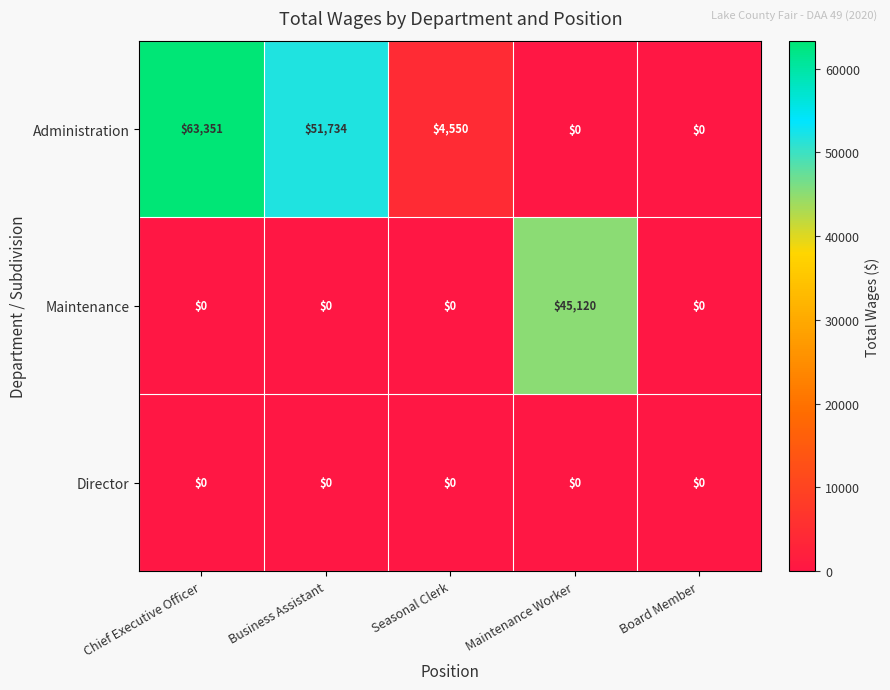

Reading left to right, transcribe all the data shown in this chart.

Administration: 63351	51734	4550	0	0
Maintenance: 0	0	0	45120	0
Director: 0	0	0	0	0